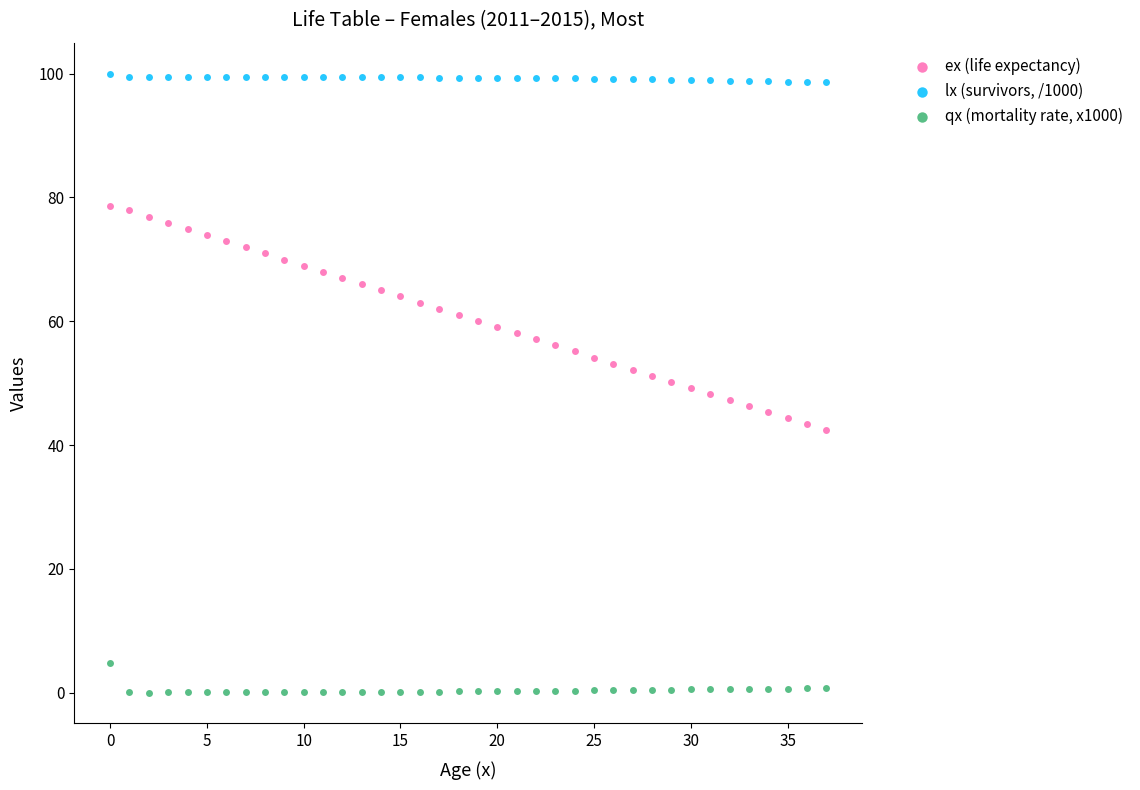

What are all the series names shown in the legend?

ex (life expectancy), lx (survivors, /1000), qx (mortality rate, x1000)